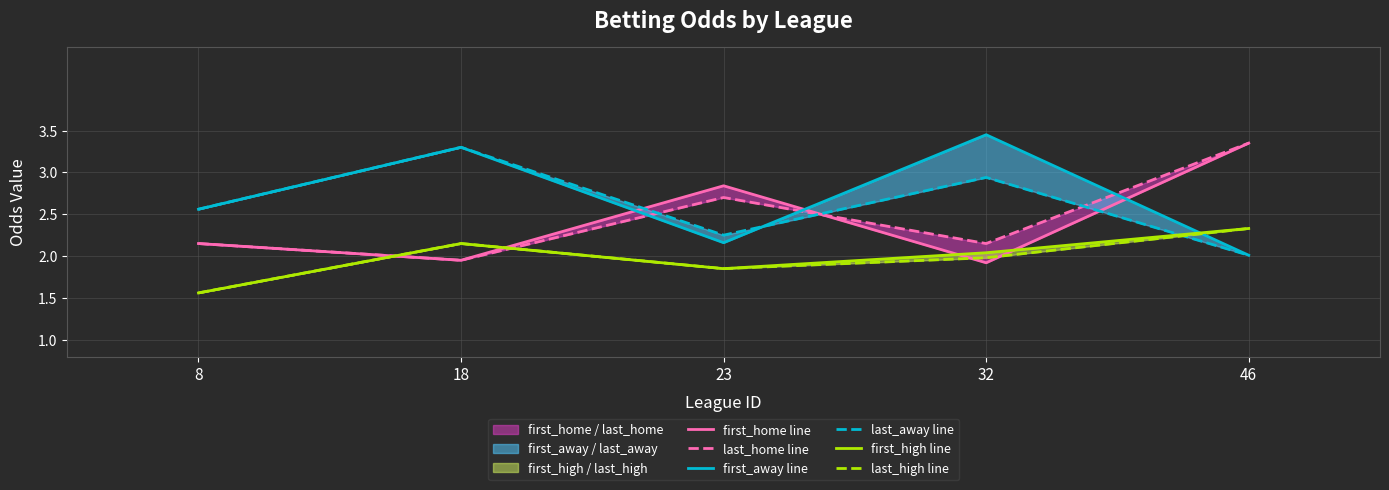

Between which two adjacent categories do last_away line and last_home line first intersect?

18 and 23